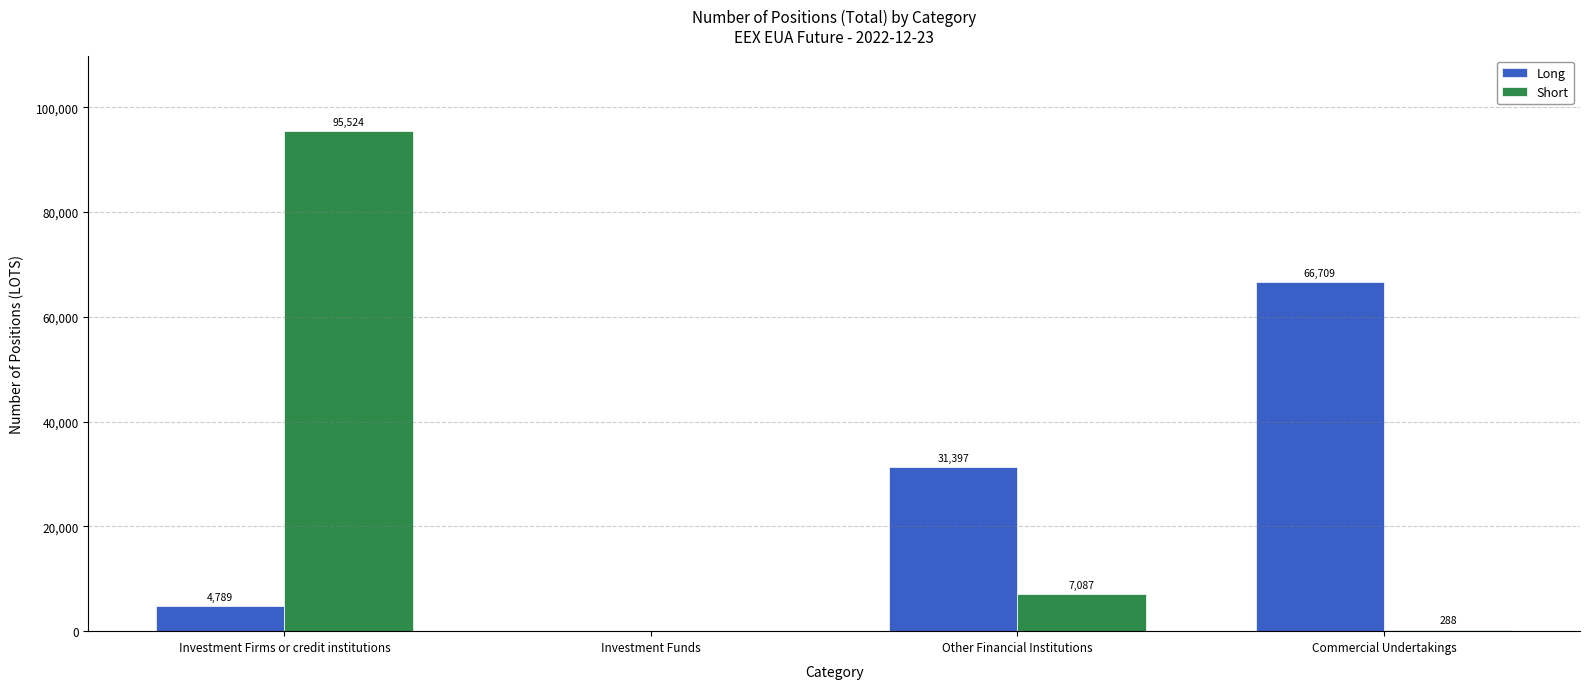

Are the bars horizontal?

No